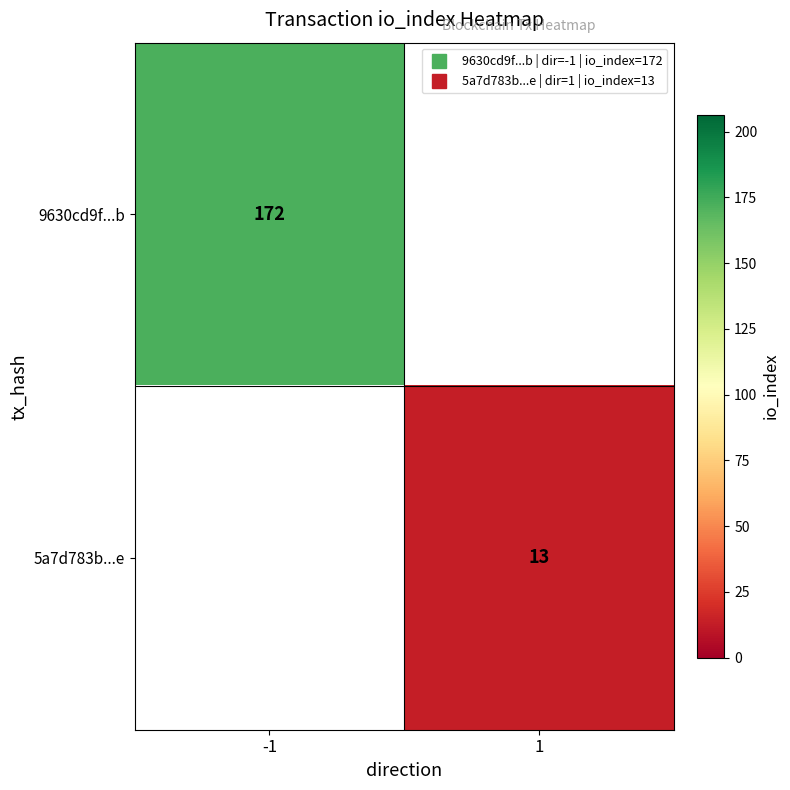

Count the number of categories in the chart.

2